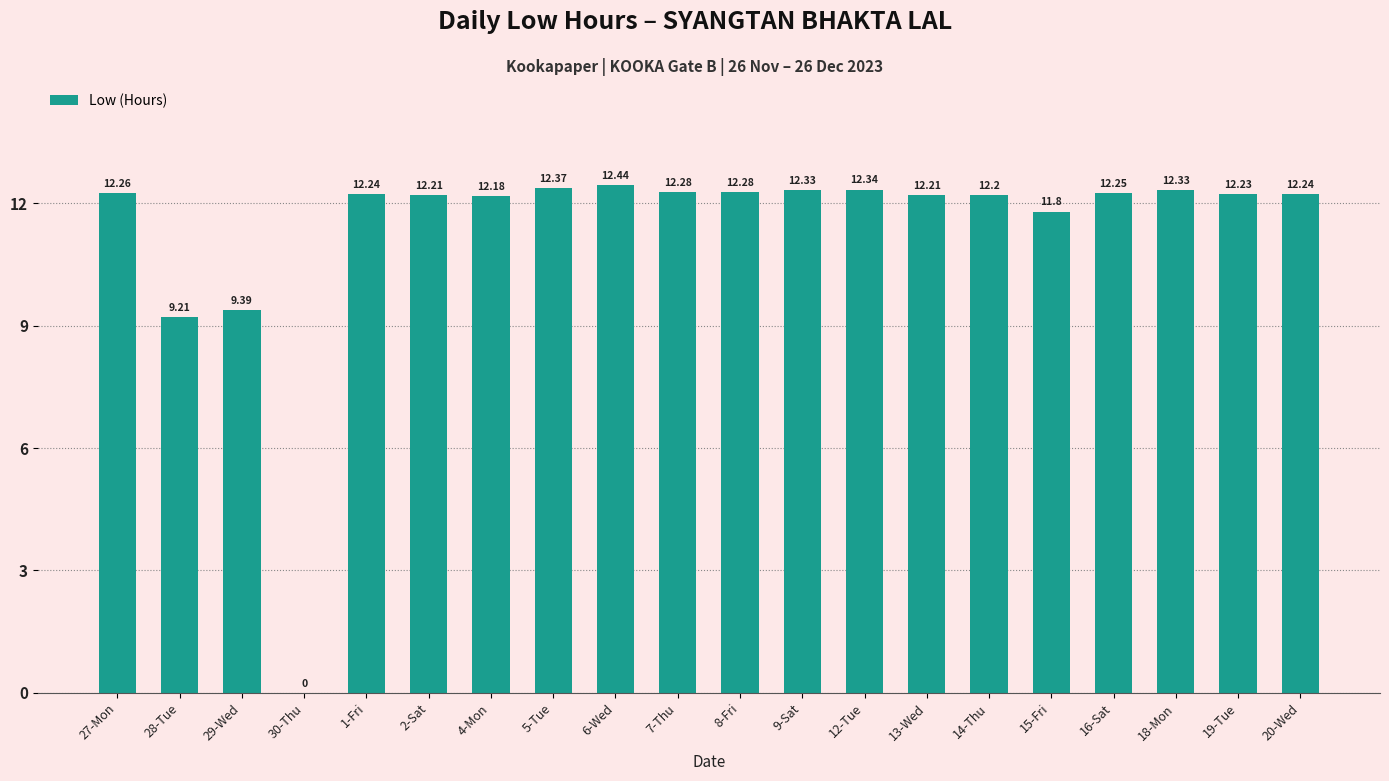

What is the ratio of the value at 19-Tue to the value at 16-Sat?

1.0